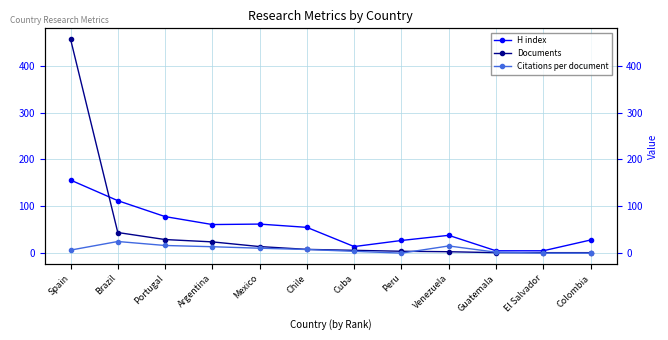

What is the label of the 8th point from the right?

Mexico